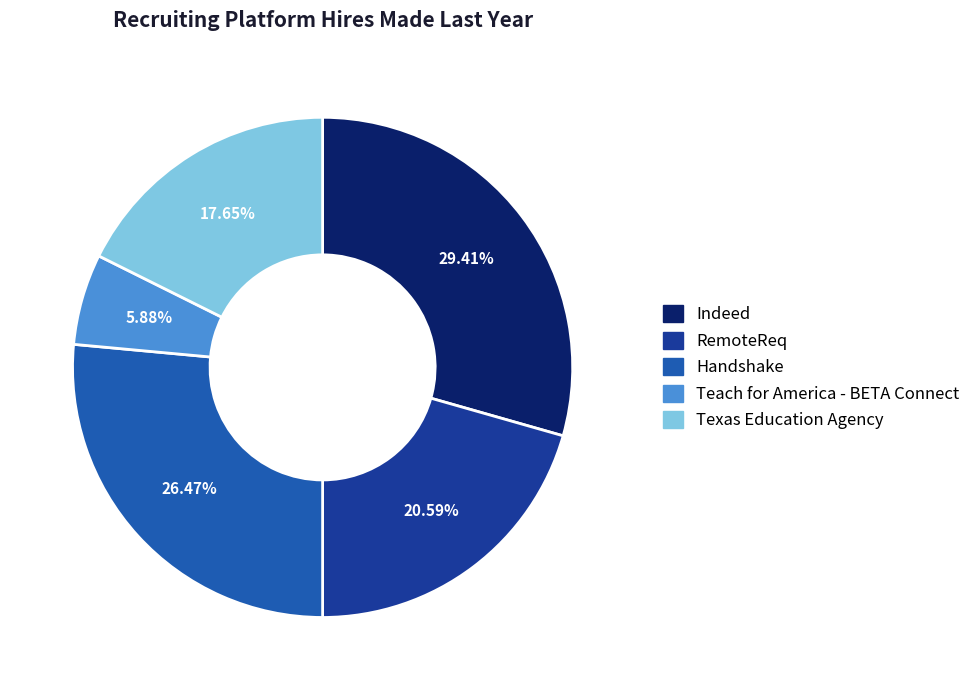

How many segments does this pie chart have?

5